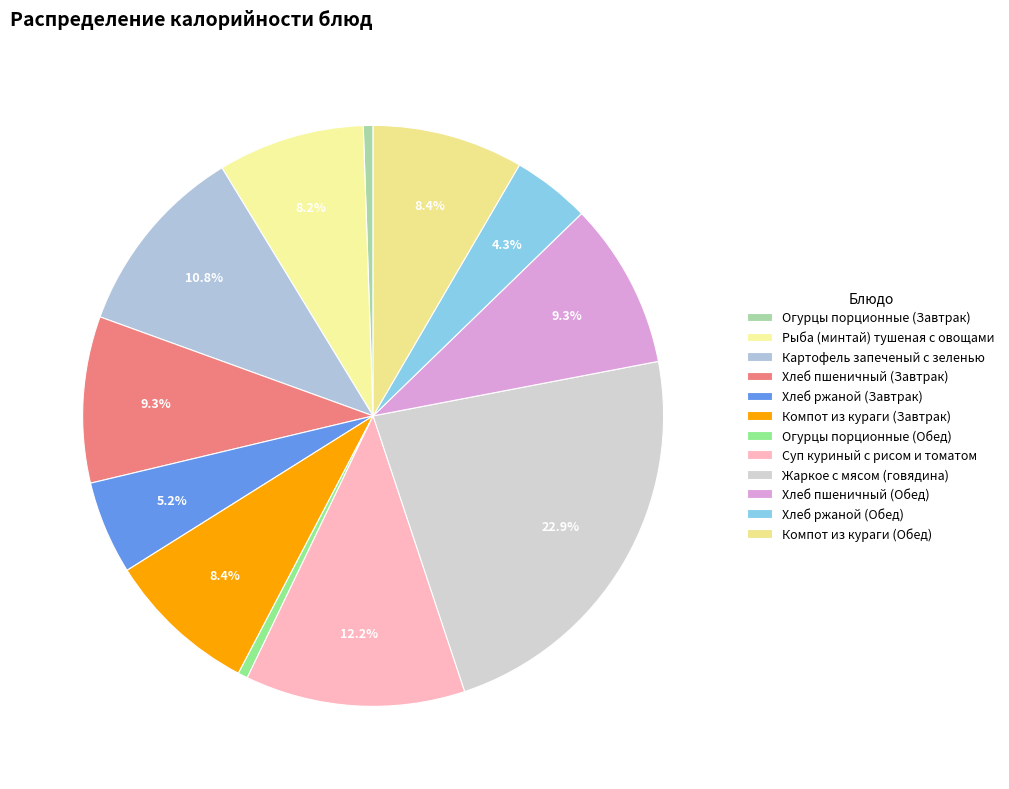

What is the smallest slice in the pie chart?

Огурцы порционные (Завтрак)